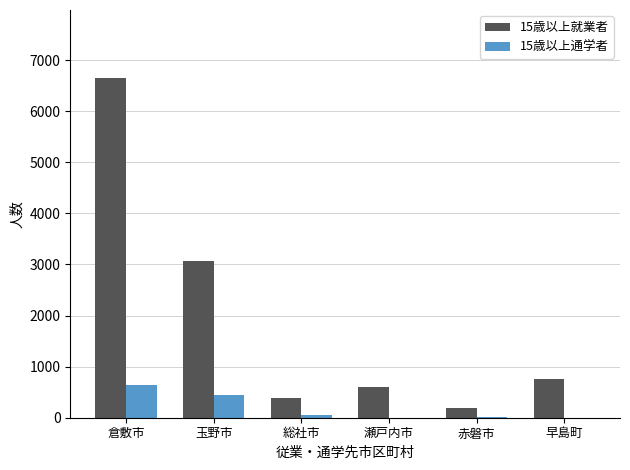

Is the value of 15歳以上通学者 at 玉野市 greater than the value of 15歳以上就業者 at 赤磐市?

Yes